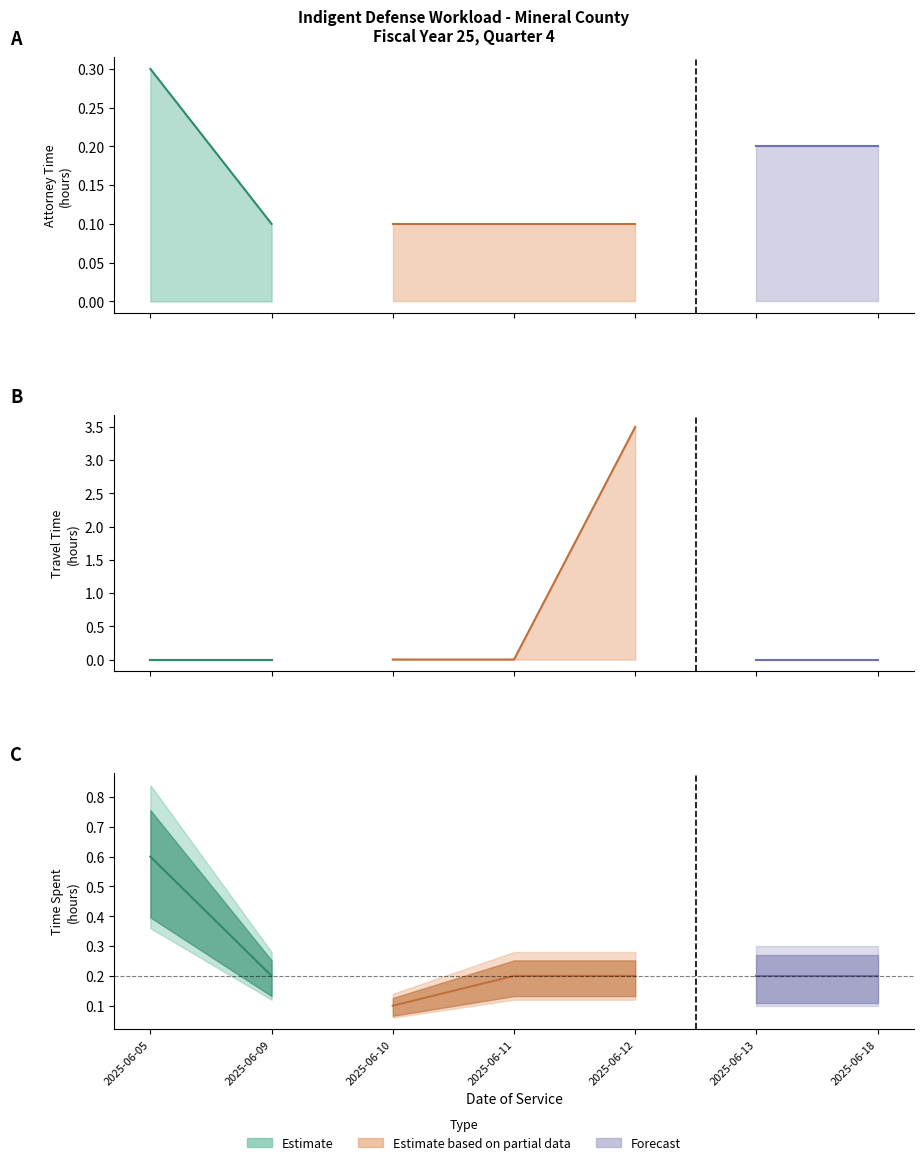

How many data points does each series have?

7